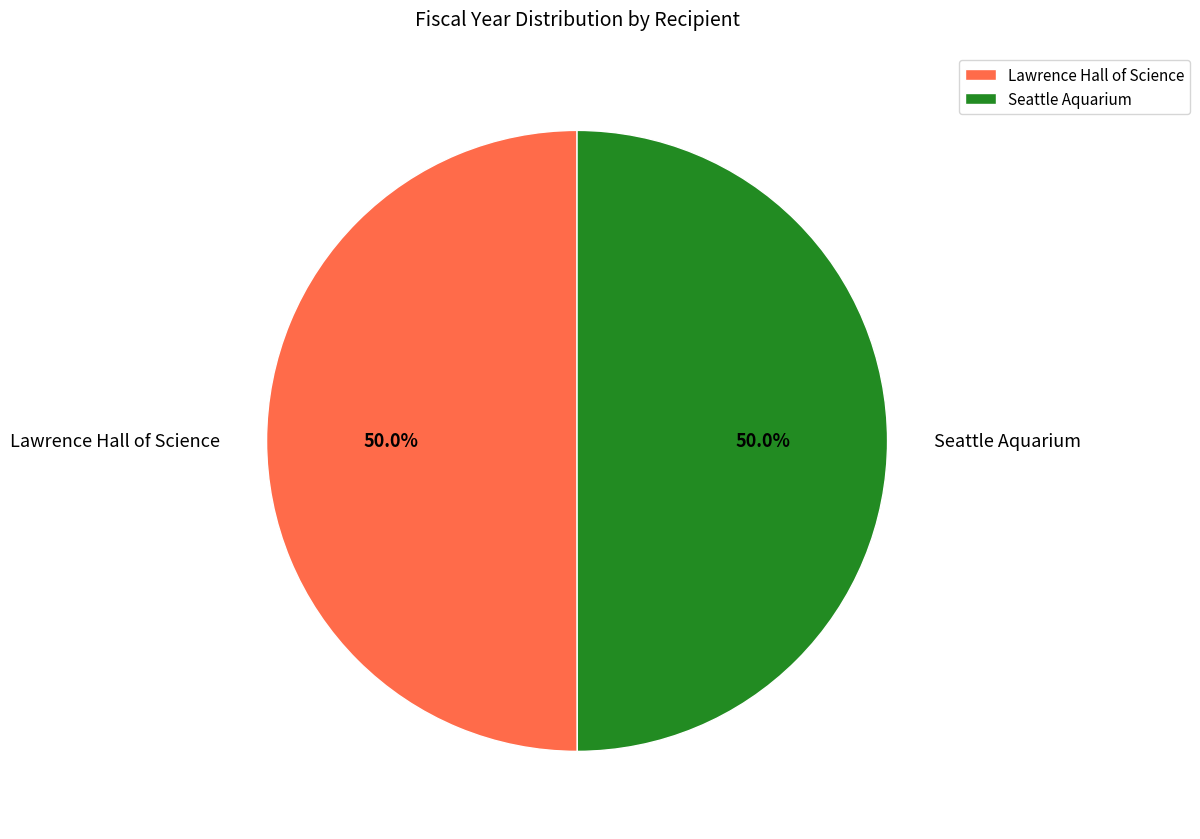

Is it true that Lawrence Hall of Science is 50% of the pie?

True